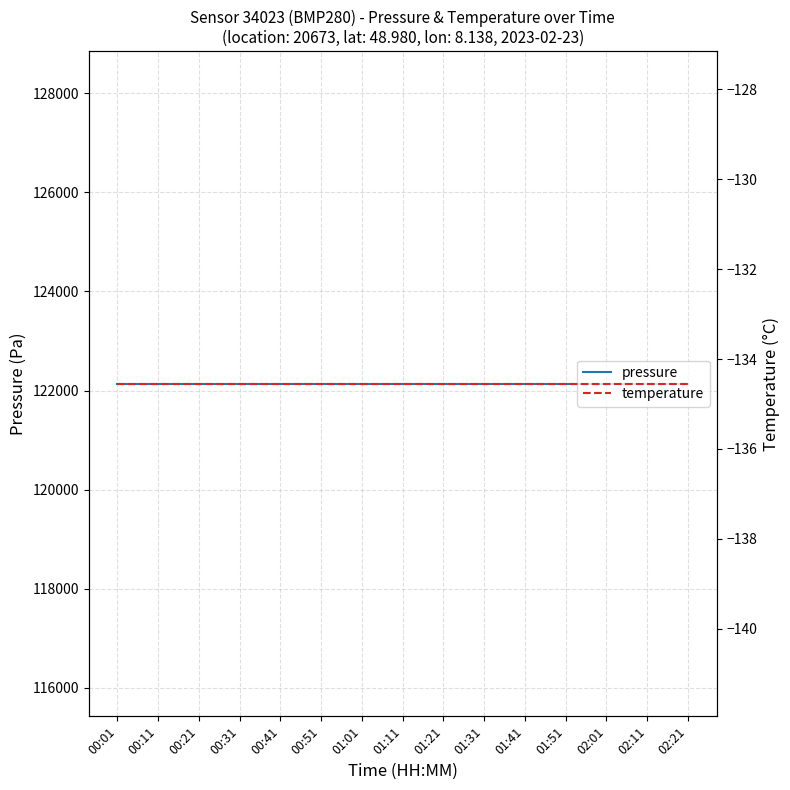

Which series has the largest total across all categories?

pressure